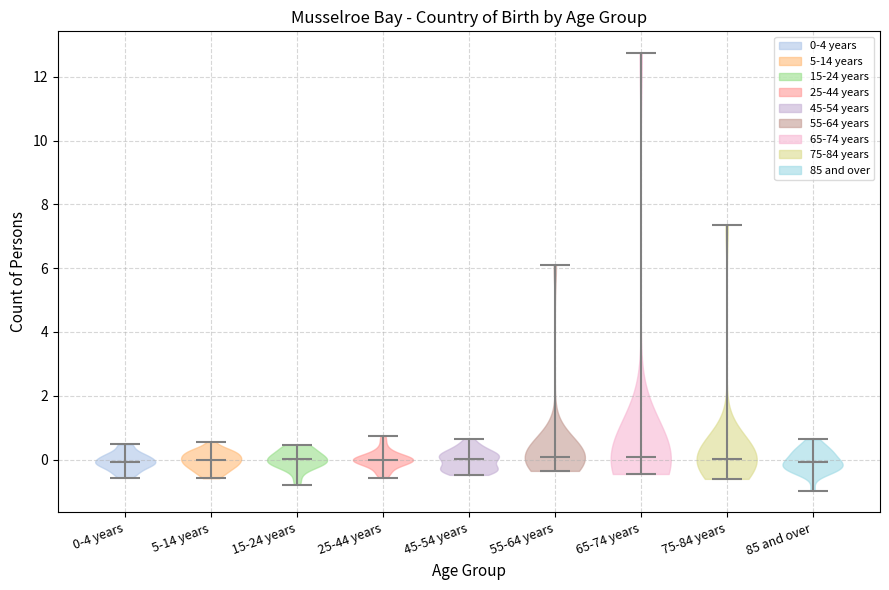

Reading left to right, read every violin against the y-axis: where its median line is, and the lowest and highest points it reaches. The values are not printed on the chart, so give them approximately, as read against the axis.

0-4 years: median line 0.0, lowest point -0.6, highest point 0.4
5-14 years: median line 0.0, lowest point -0.6, highest point 0.6
15-24 years: median line 0.0, lowest point -0.8, highest point 0.4
25-44 years: median line 0.0, lowest point -0.6, highest point 0.8
45-54 years: median line 0.0, lowest point -0.4, highest point 0.6
55-64 years: median line 0.0, lowest point -0.4, highest point 6.2
65-74 years: median line 0.0, lowest point -0.4, highest point 12.8
75-84 years: median line 0.0, lowest point -0.6, highest point 7.4
85 and over: median line 0.0, lowest point -1.0, highest point 0.6